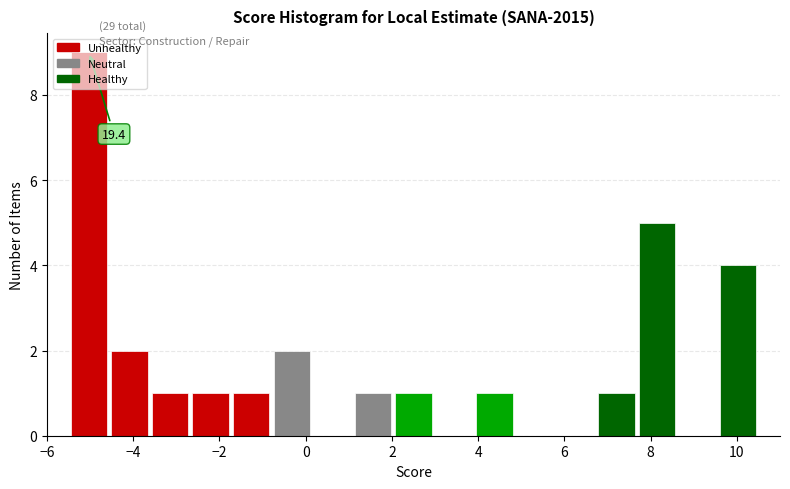

Which range on the x-axis has the tallest bar?

-5.4 to -4.6